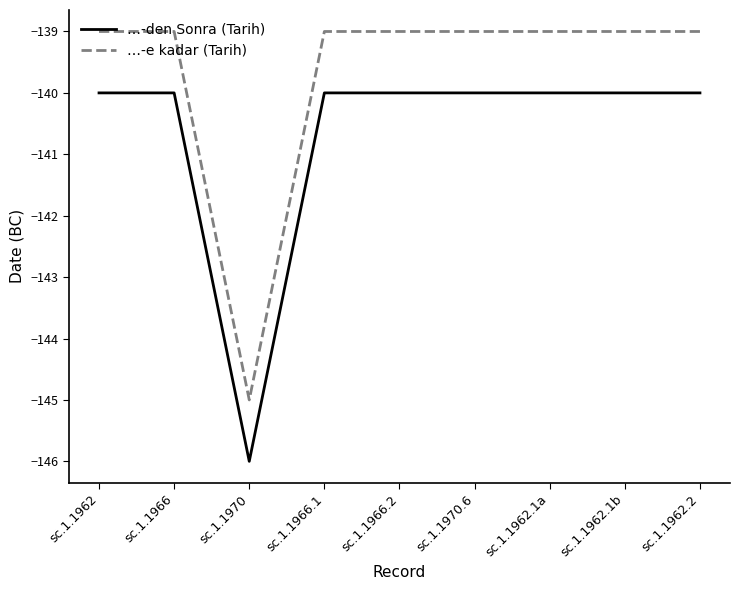

How many lines are shown in the chart?

2